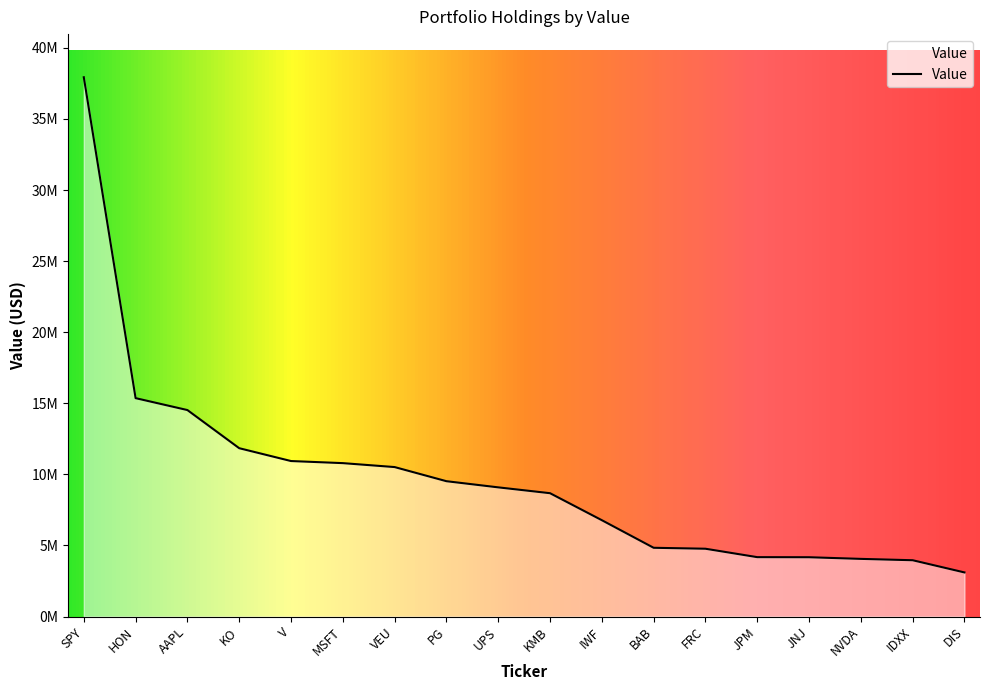

What is the minimum value shown in the chart?

3103000